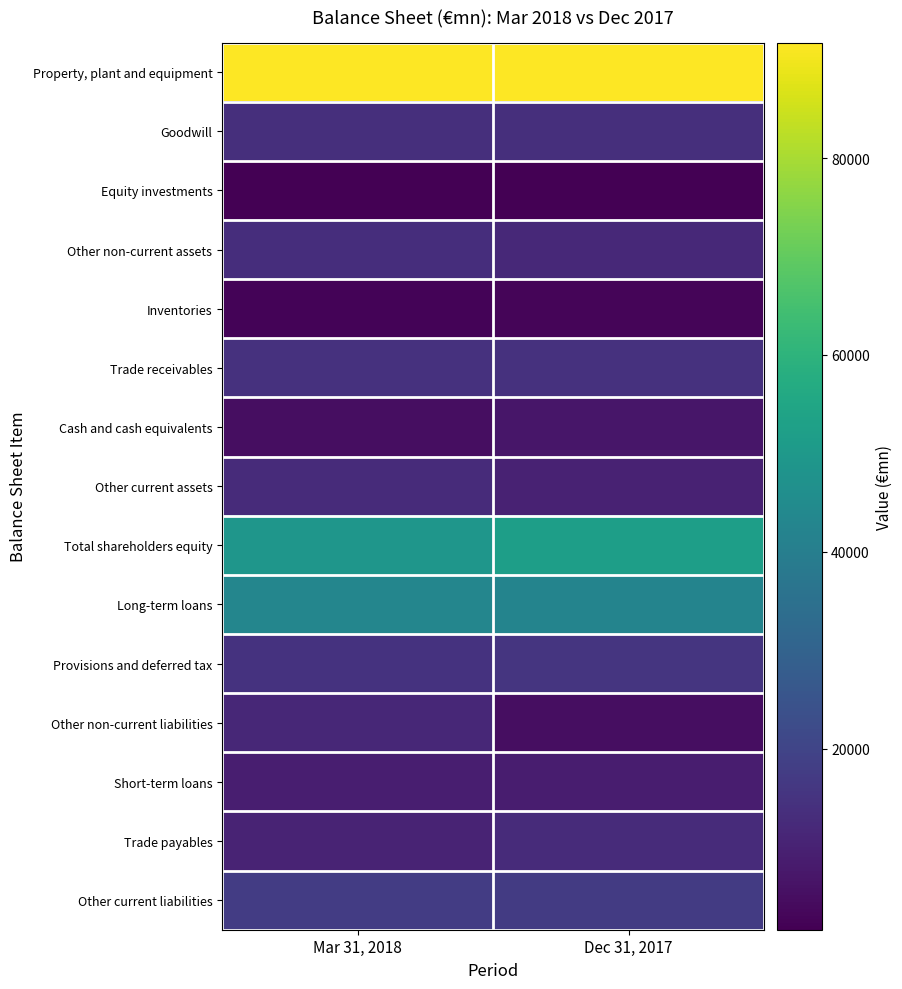

Reading right to left, extract all data points from this chart.

Property, plant and equipment: Dec 31, 2017=91738	Mar 31, 2018=91647
Goodwill: Dec 31, 2017=13746	Mar 31, 2018=13736
Equity investments: Dec 31, 2017=1598	Mar 31, 2018=1622
Other non-current assets: Dec 31, 2017=12122	Mar 31, 2018=13432
Inventories: Dec 31, 2017=2722	Mar 31, 2018=2587
Trade receivables: Dec 31, 2017=14529	Mar 31, 2018=14490
Cash and cash equivalents: Dec 31, 2017=7021	Mar 31, 2018=4984
Other current assets: Dec 31, 2017=10195	Mar 31, 2018=12859
Total shareholders equity: Dec 31, 2017=52161	Mar 31, 2018=48832
Long-term loans: Dec 31, 2017=42439	Mar 31, 2018=43067
Provisions and deferred tax: Dec 31, 2017=15576	Mar 31, 2018=14859
Other non-current liabilities: Dec 31, 2017=5001	Mar 31, 2018=11533
Short-term loans: Dec 31, 2017=8894	Mar 31, 2018=9098
Trade payables: Dec 31, 2017=12671	Mar 31, 2018=10664
Other current liabilities: Dec 31, 2017=17170	Mar 31, 2018=17645